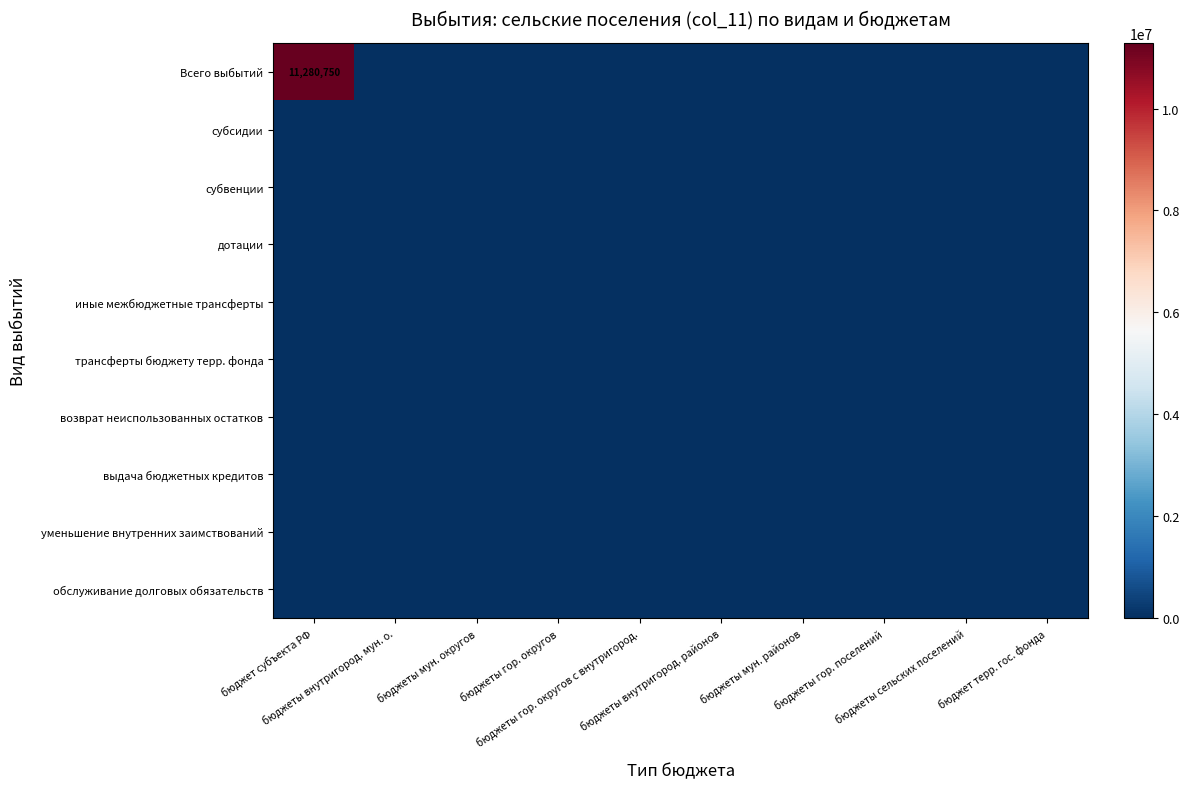

Rank the series at бюджеты внутригород. районов from highest to lowest value.

Всего выбытий, субсидии, субвенции, дотации, иные межбюджетные трансферты, трансферты бюджету терр. фонда, возврат неиспользованных остатков, выдача бюджетных кредитов, уменьшение внутренних заимствований, обслуживание долговых обязательств